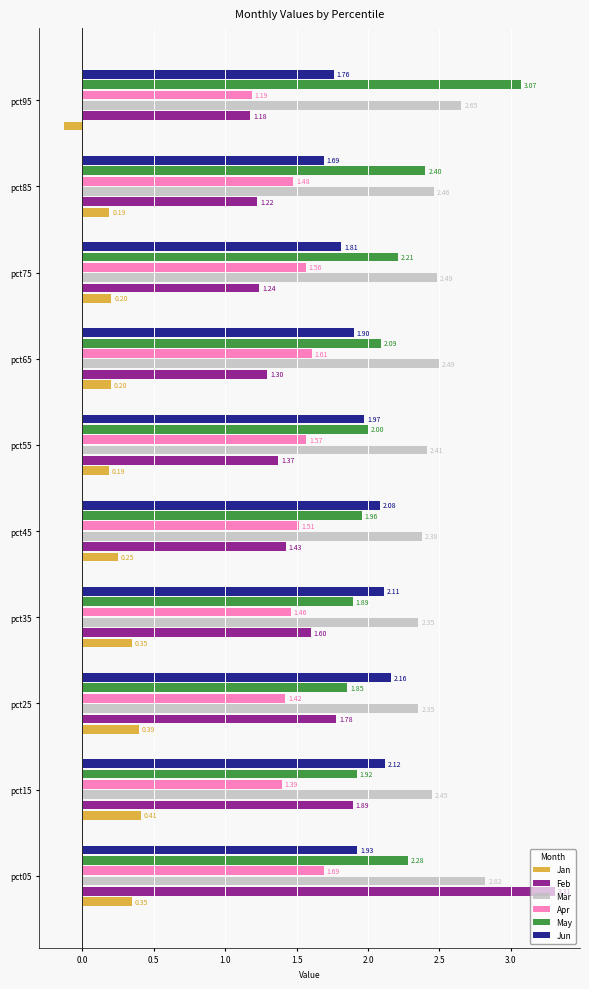

Rank the series by their maximum value, from highest to lowest.

Feb, May, Mar, Jun, Apr, Jan